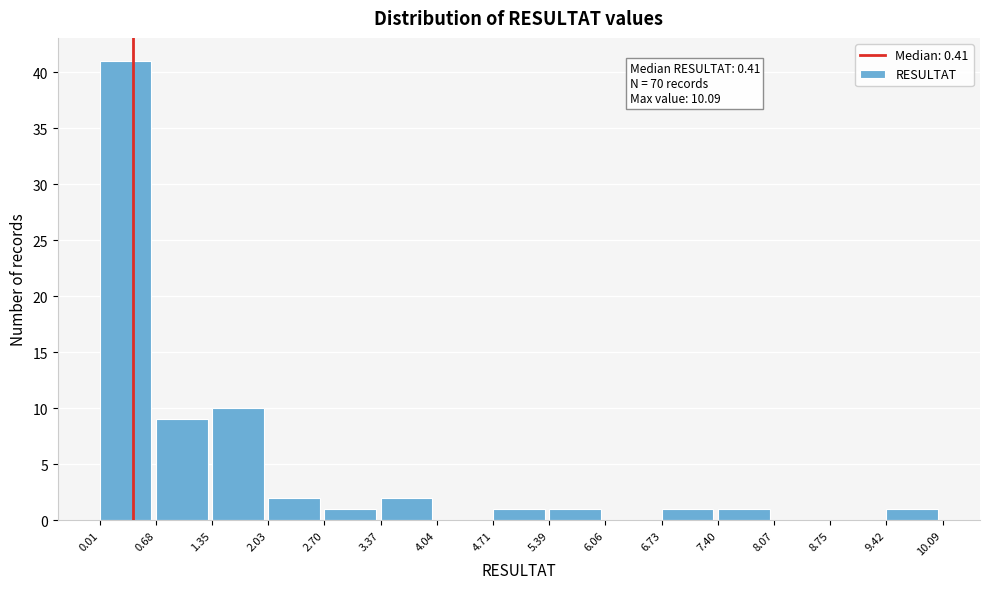

Over which range of the x-axis is the bar tallest?

0.01 to 0.68